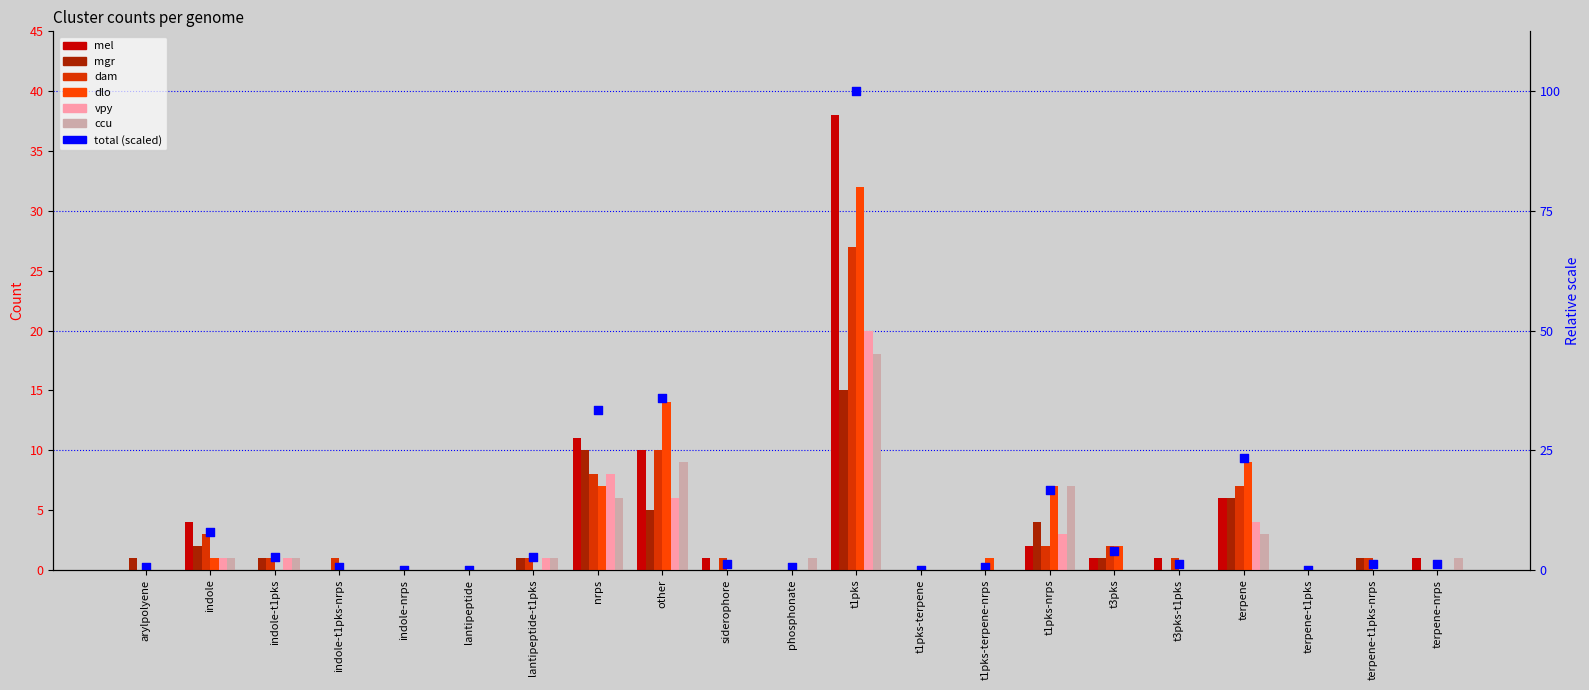

Which series reaches the maximum Y coordinate?

mel